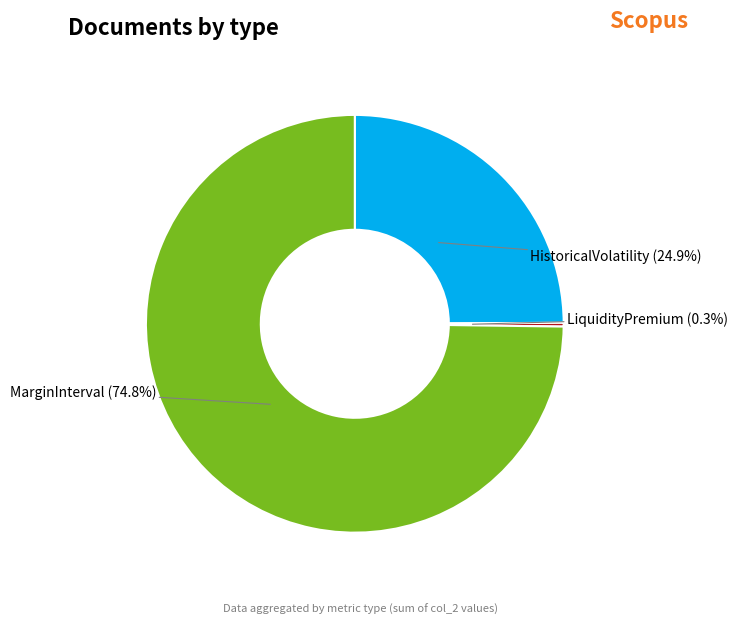

Does MarginInterval represent more than half of the total?

Yes